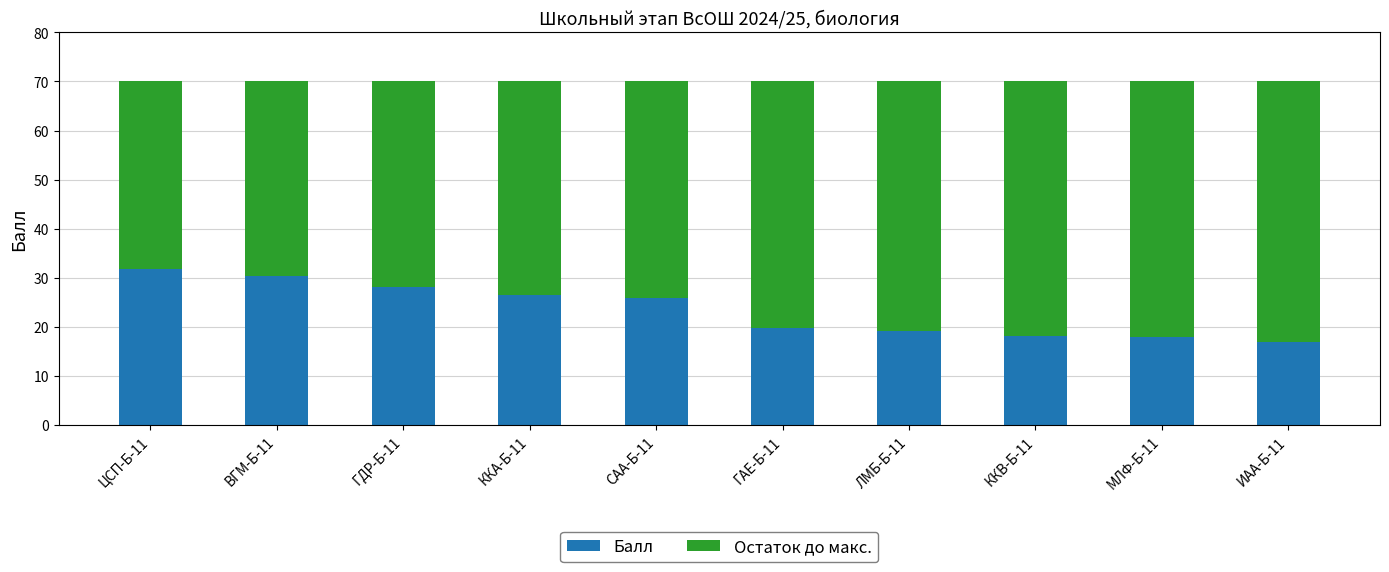

What is the total value across all series at ГАЕ-Б-11?

70.0